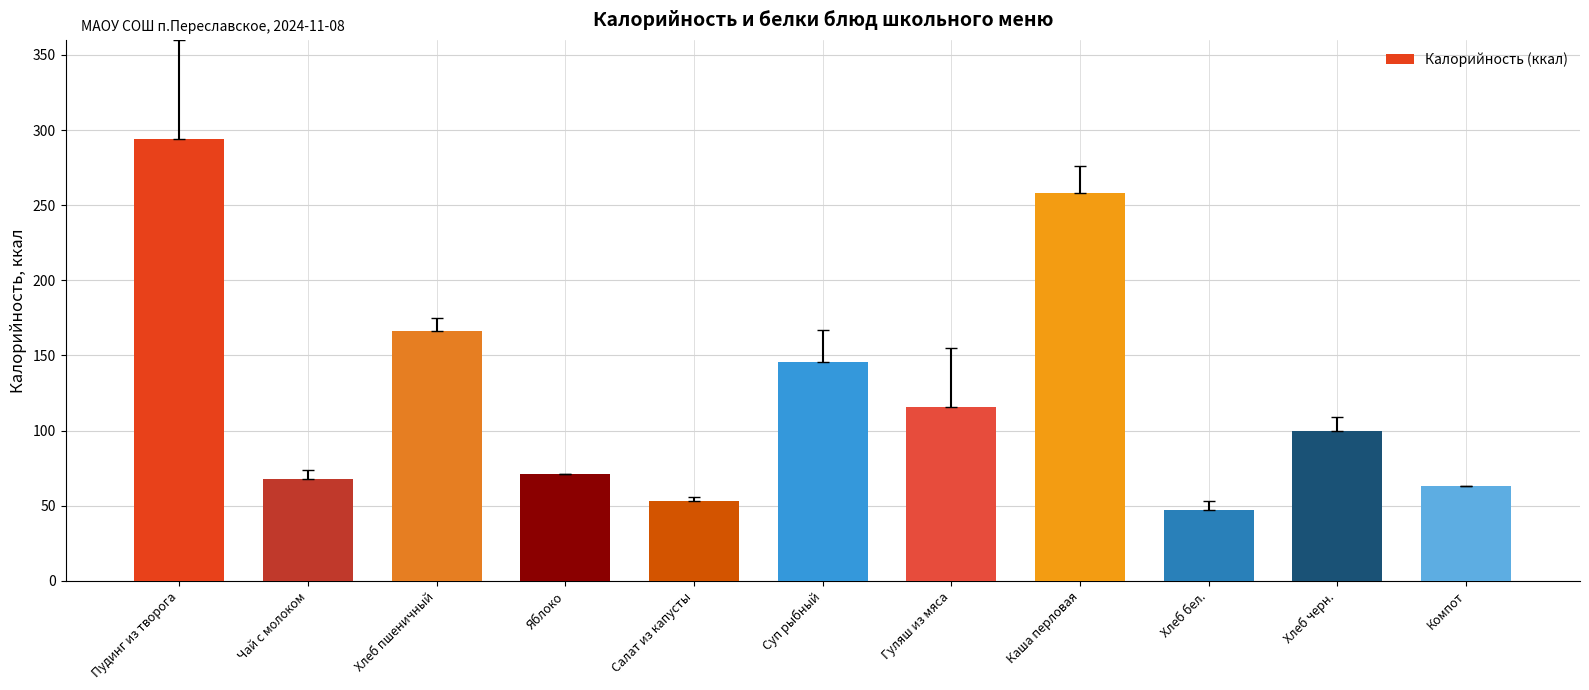

What is the difference between the maximum and minimum values?

247